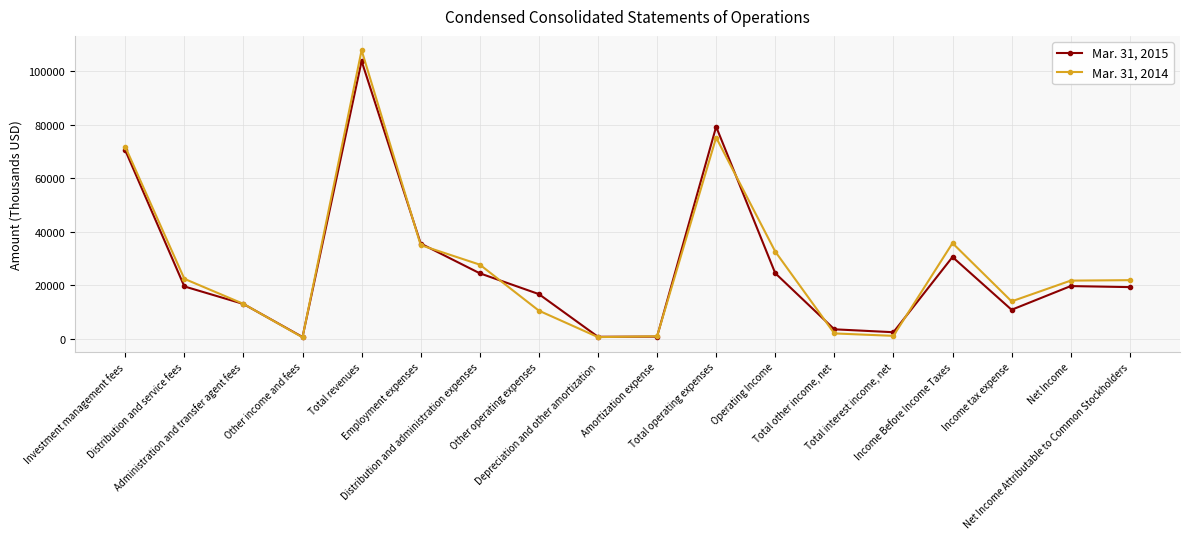

Rank the series by their average value, from lowest to highest.

Mar. 31, 2015, Mar. 31, 2014